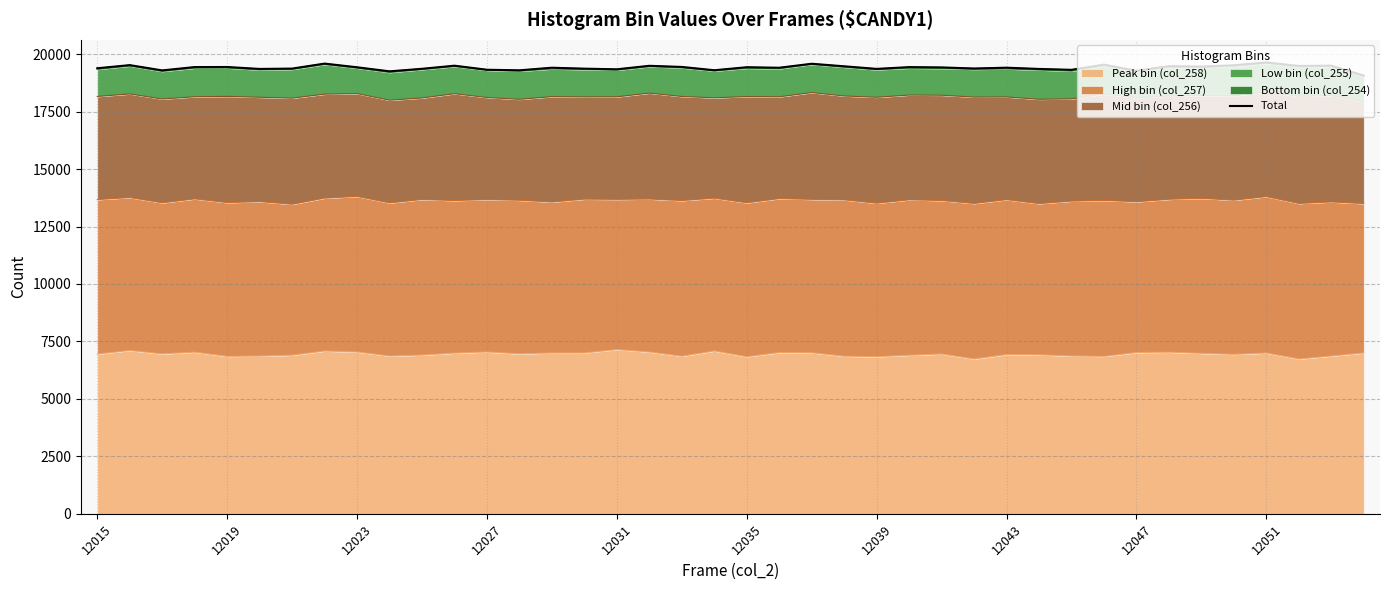

How many lines are shown in the chart?

1